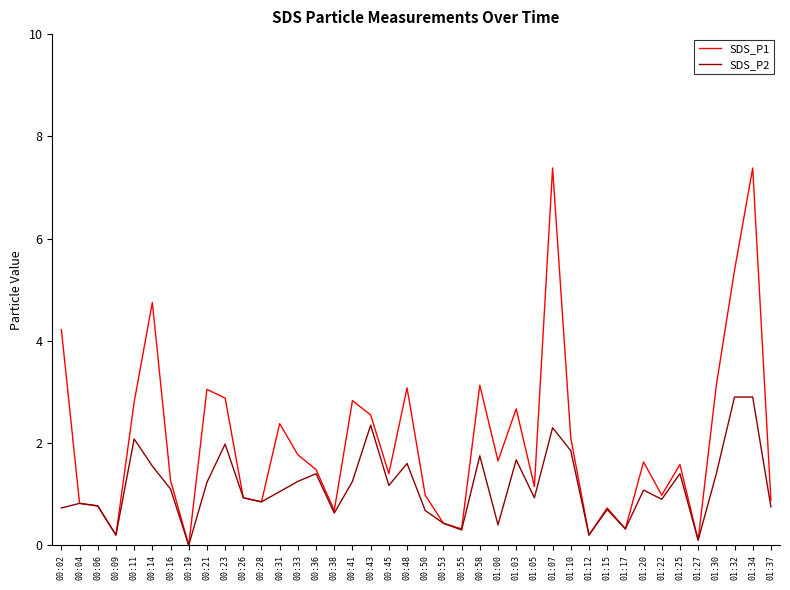

At which category does SDS_P2 reach its first local valley?

00:09